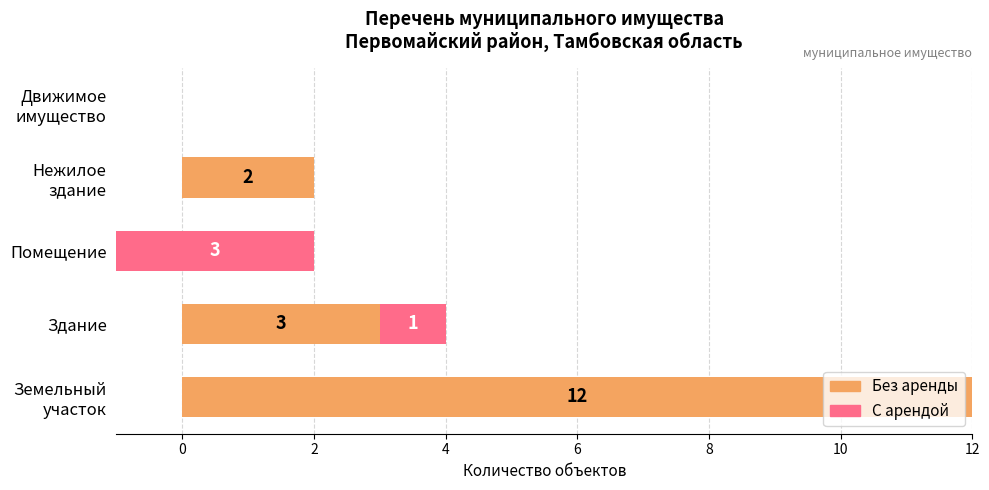

What is the highest value of the Без аренды series?

12